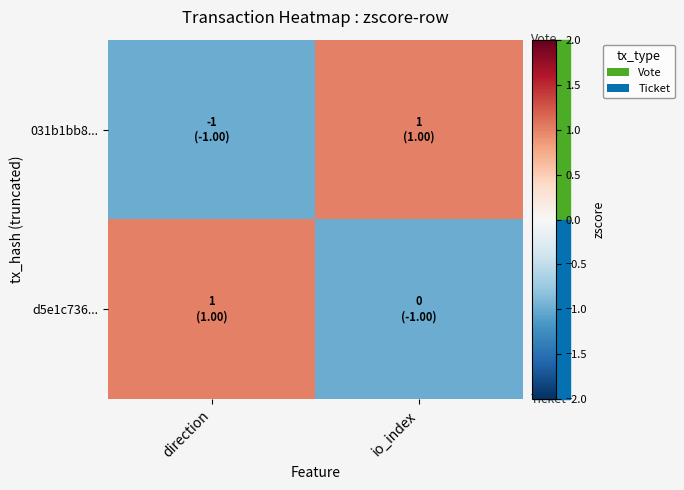

Which label corresponds to the largest value in the chart?

io_index